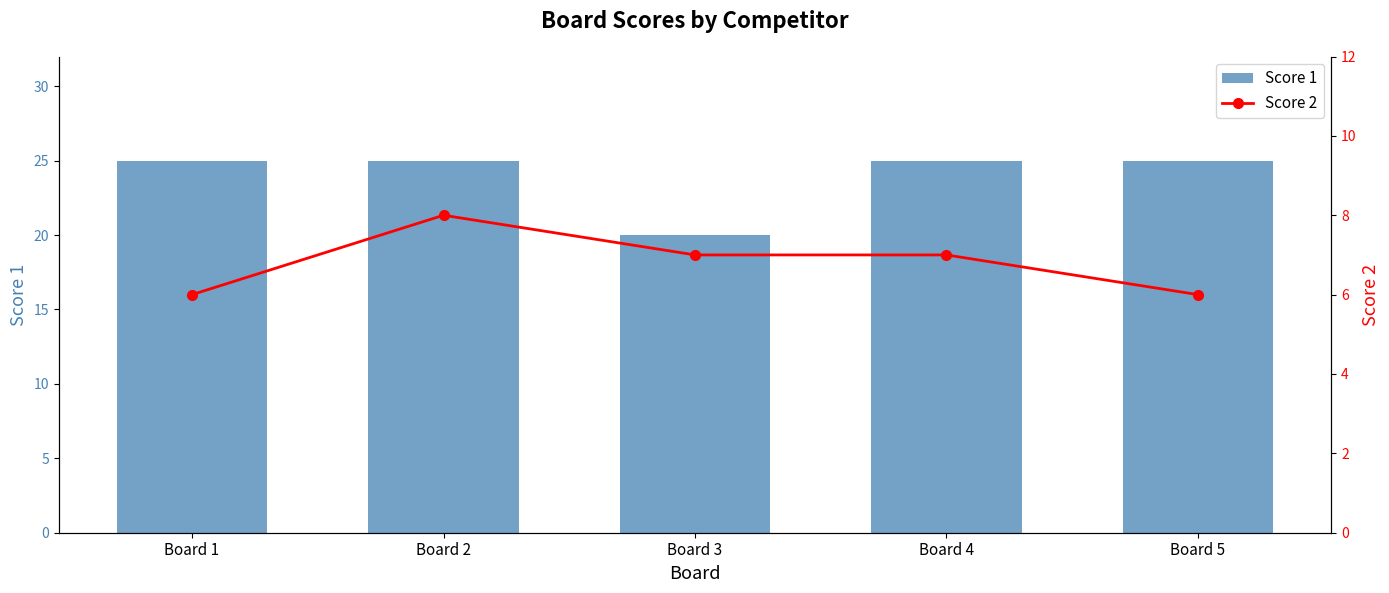

What is the average value of the Score 2 series?

7